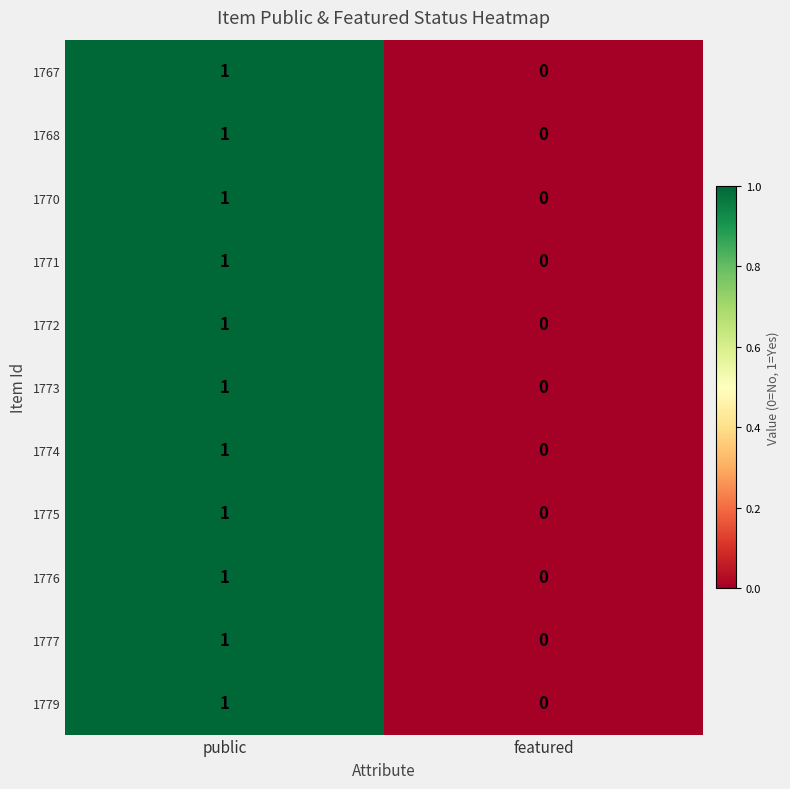

Is it true that 1770 equals 1 at public?

True